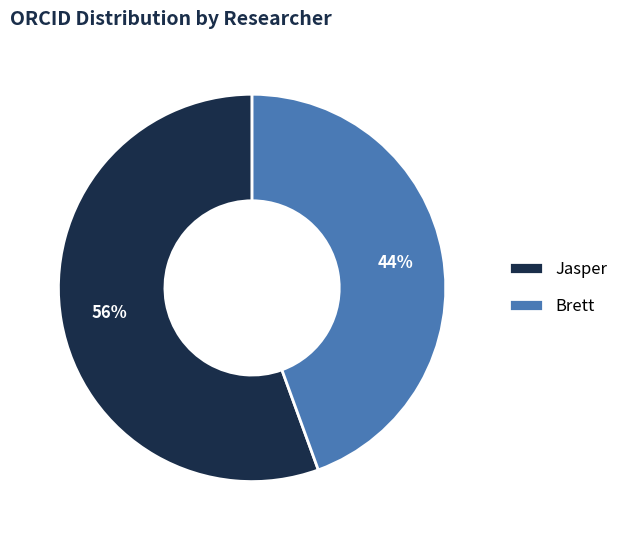

Is there any slice that represents more than half of the pie?

Yes